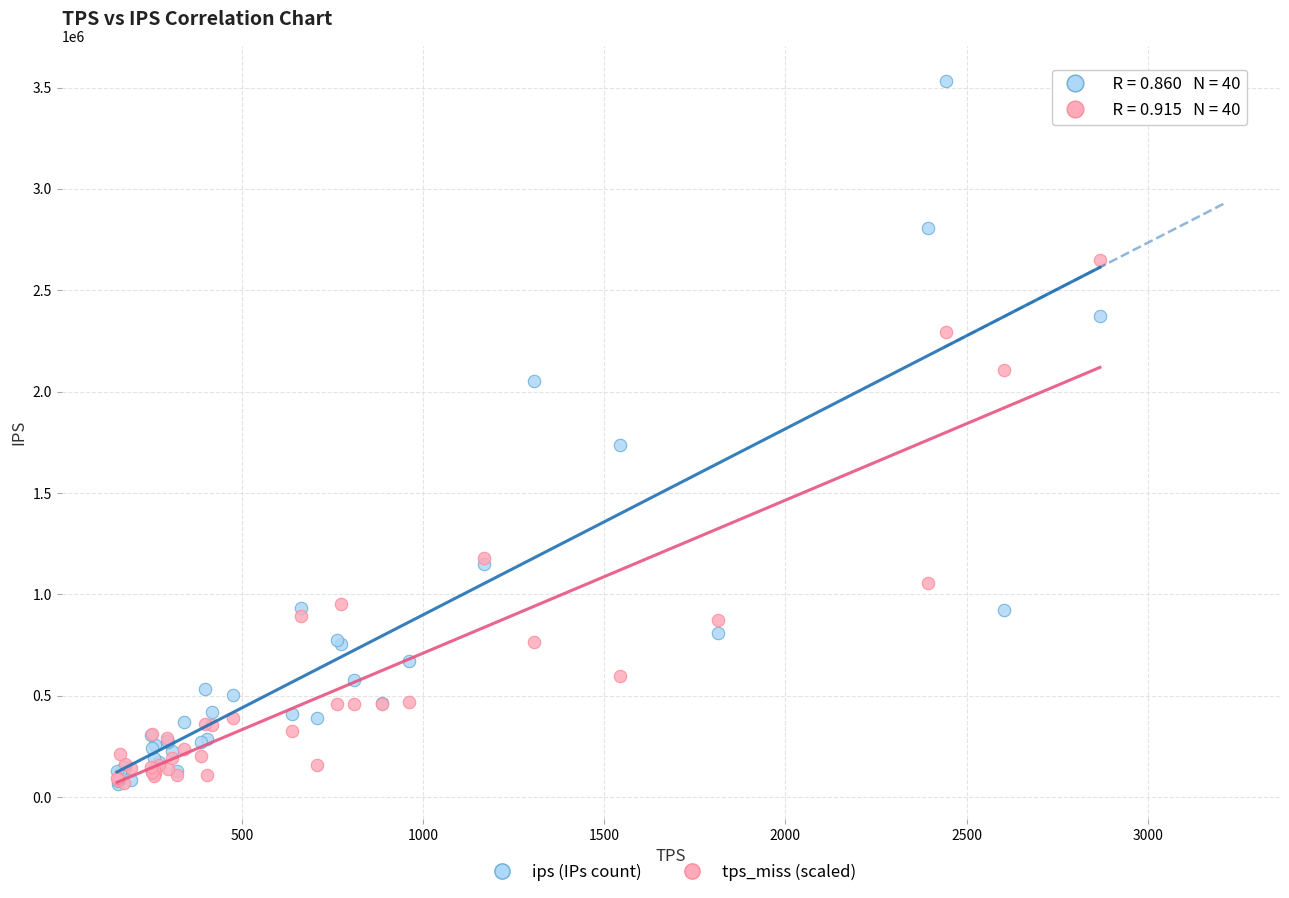

In the ips (IPs count) series, what Y value is closest to 1799118?

1735502.0